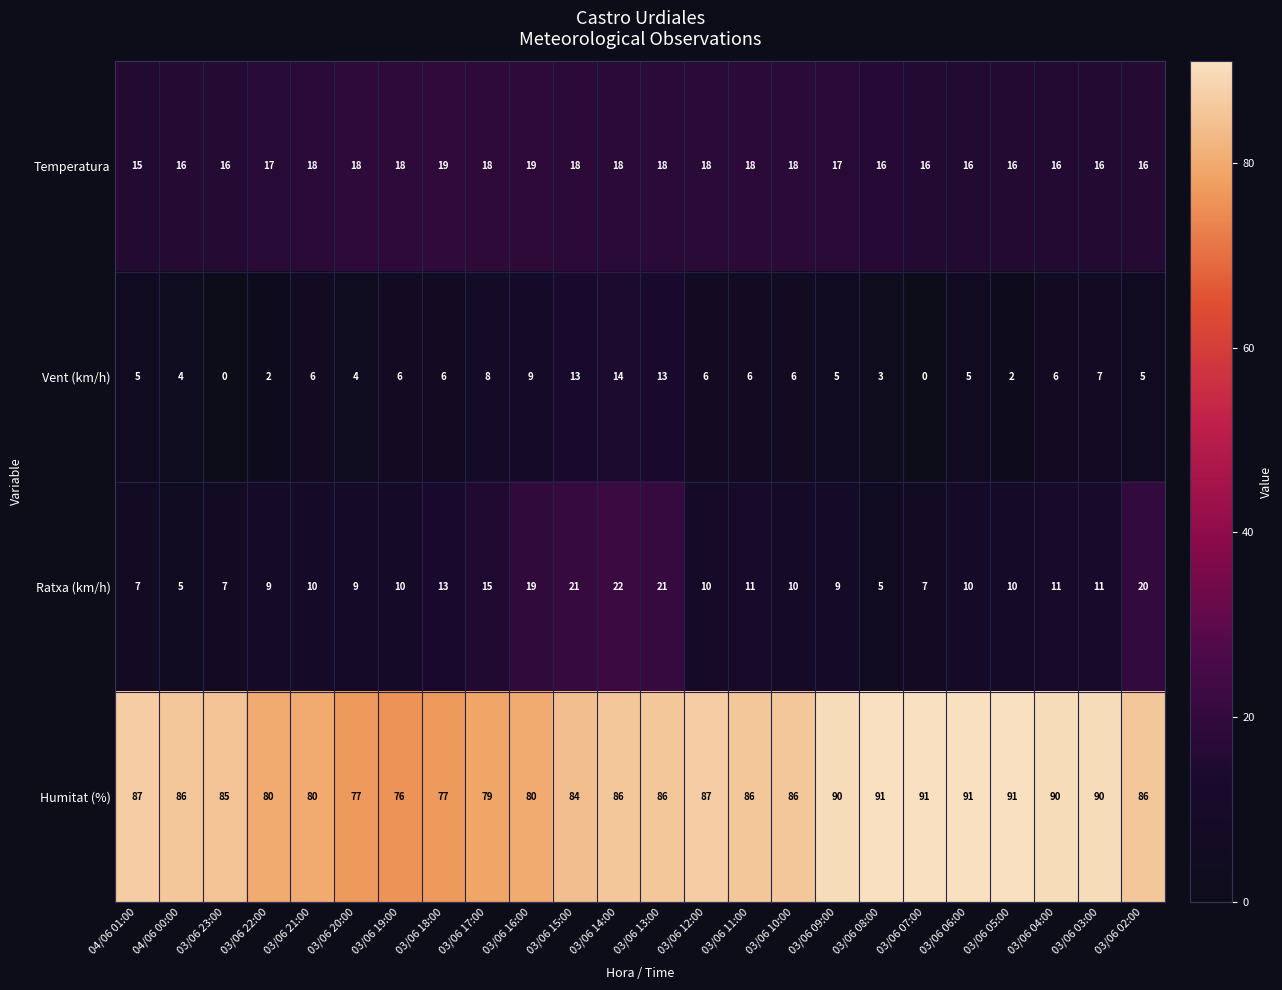

What is the difference between the maximum and minimum values in the Humitat (%) series?

15